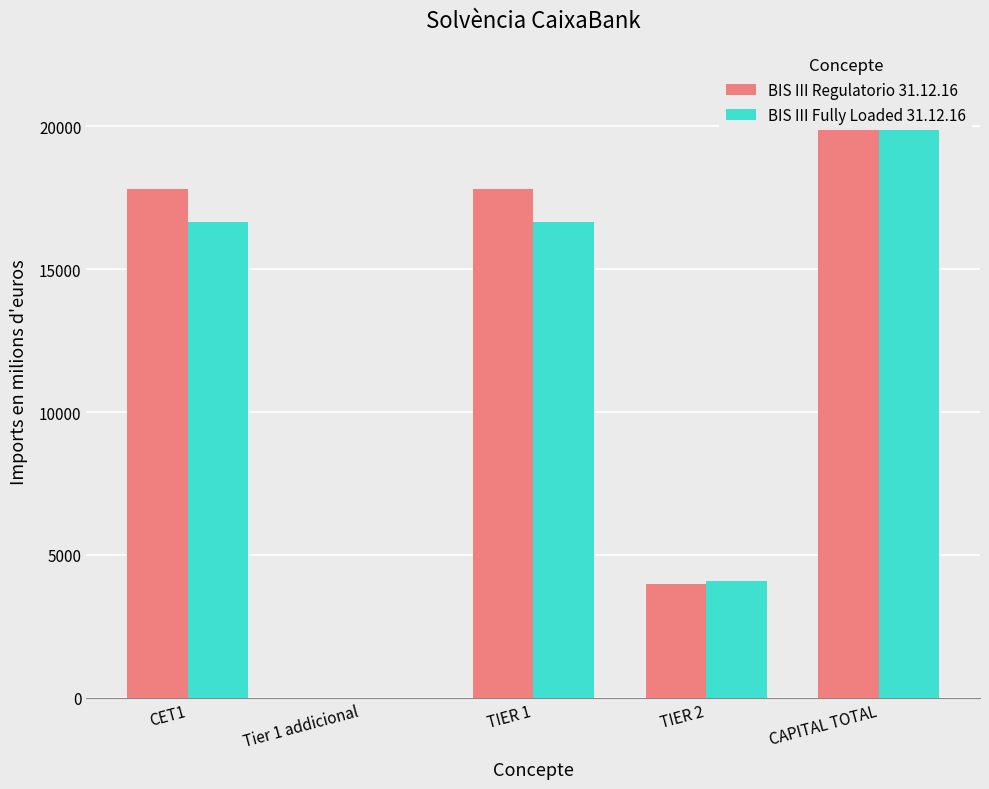

Rank the series by their average value, from highest to lowest.

BIS III Regulatorio 31.12.16, BIS III Fully Loaded 31.12.16